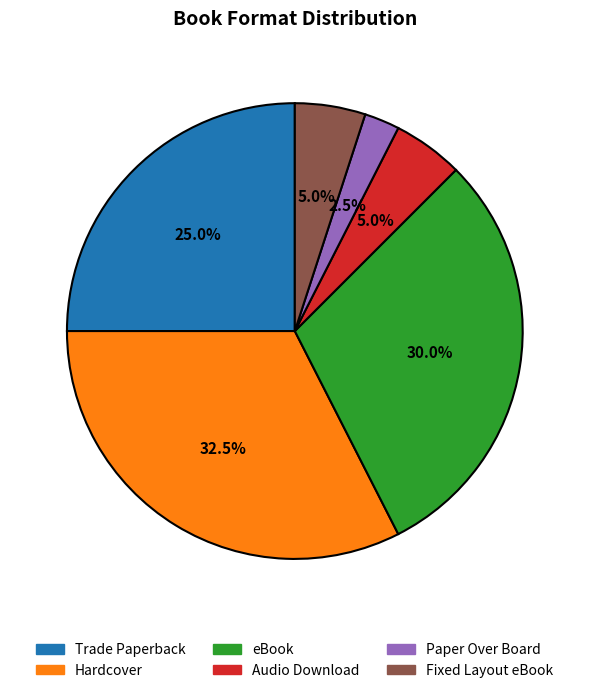

How many slices are in this pie chart?

6